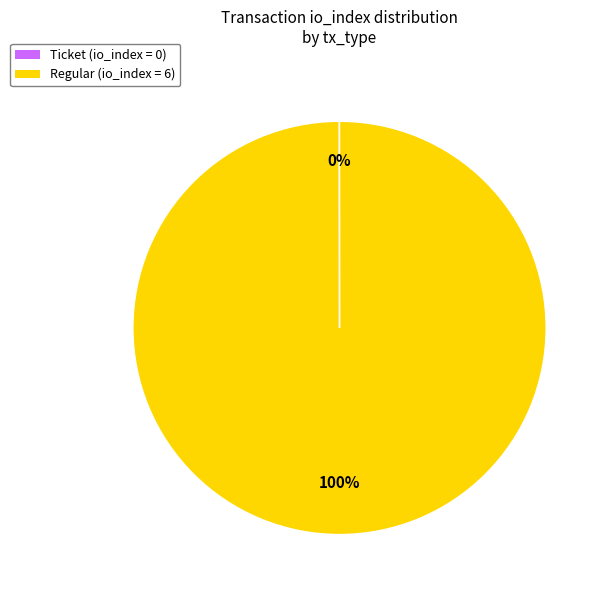

What is the largest slice in the pie chart?

Regular (io_index = 6)